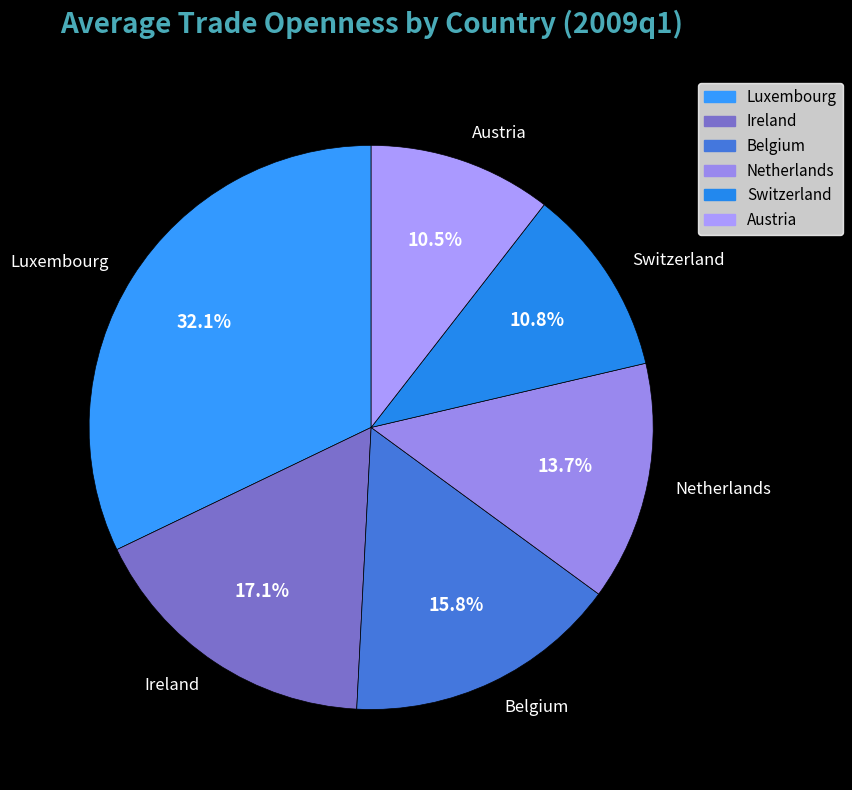

To the nearest percent, what percentage of the pie is Netherlands?

14%